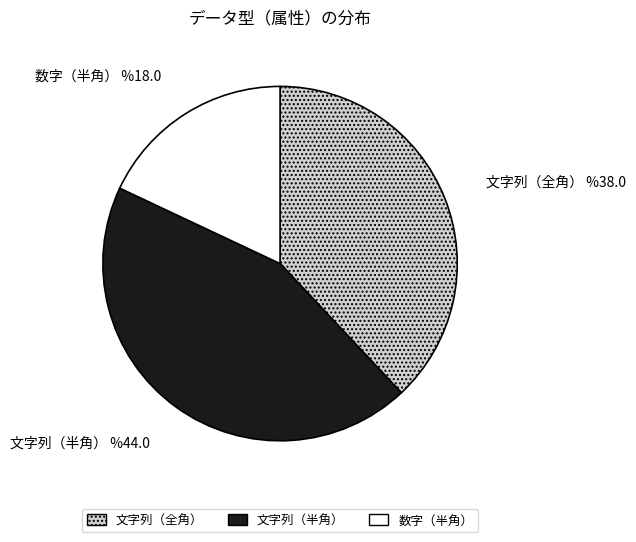

Between 文字列（半角） and 文字列（全角）, which is larger?

文字列（半角）